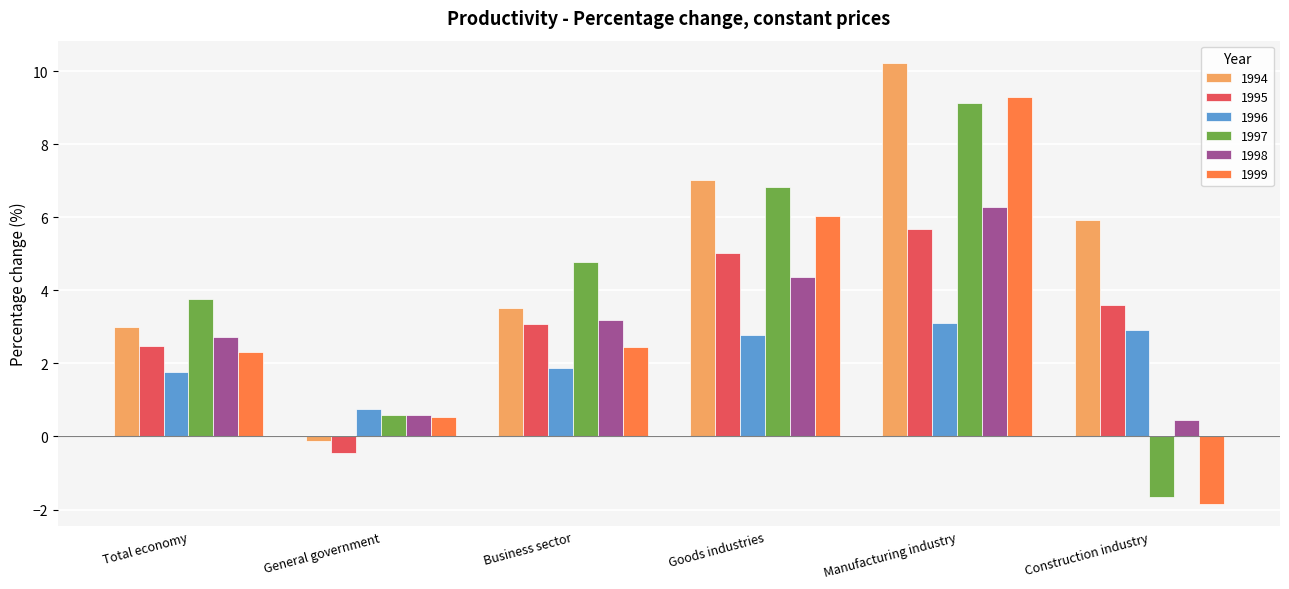

How many series are shown in this chart?

6